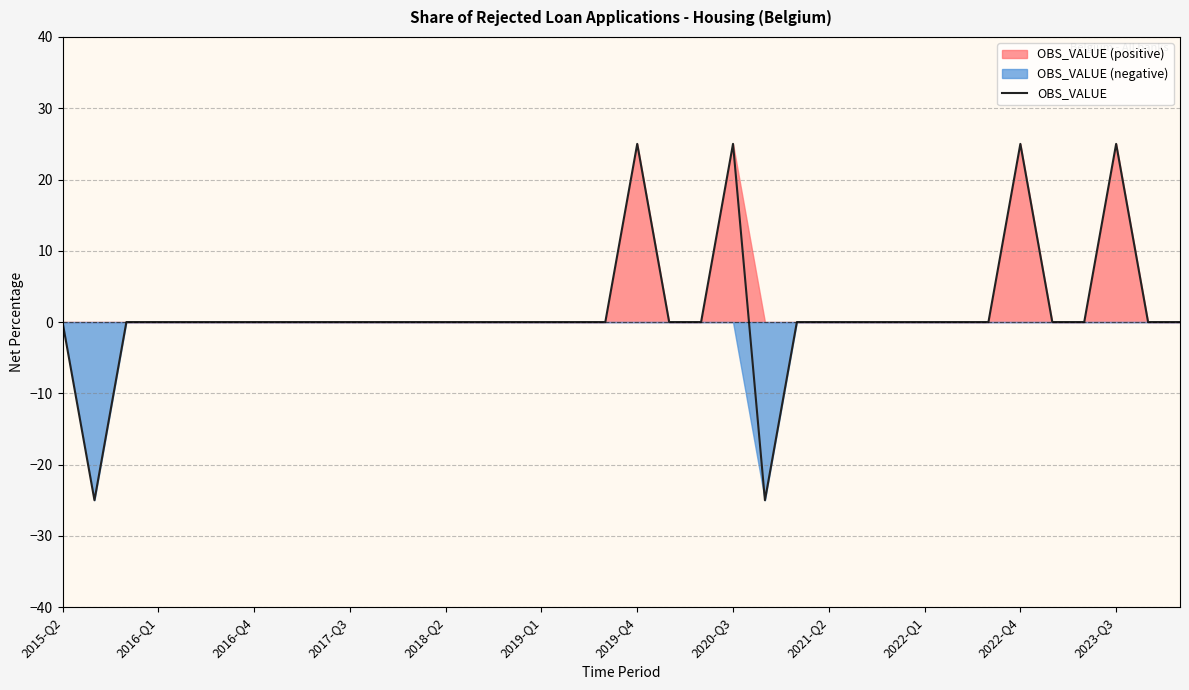

True or false: OBS_VALUE has a value of 28 at 2015-Q2.

False